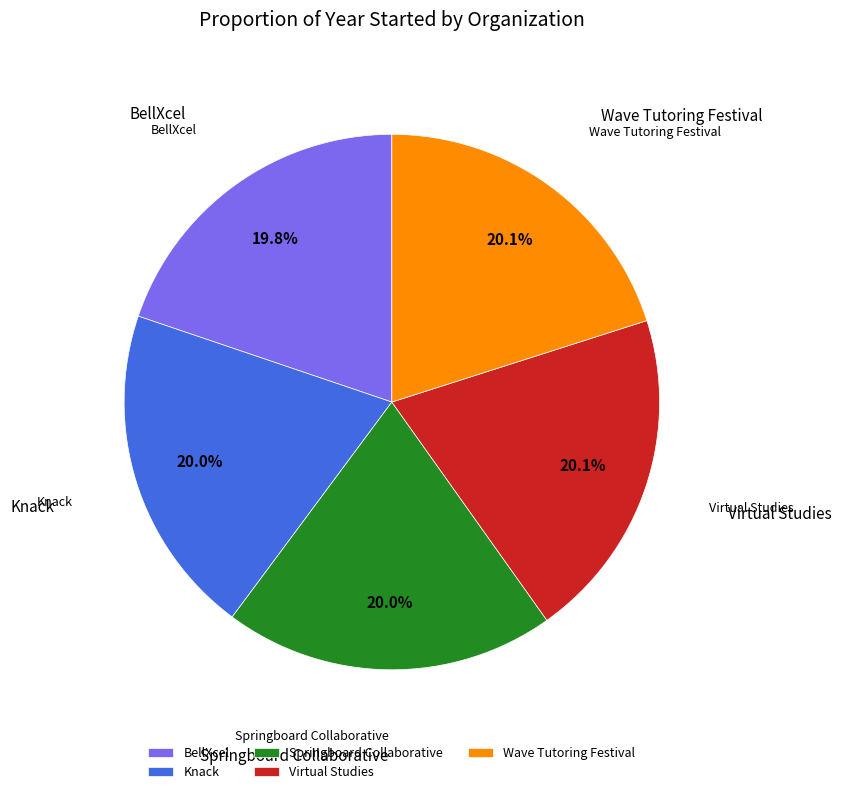

What portion of the pie excludes BellXcel?

80.2%